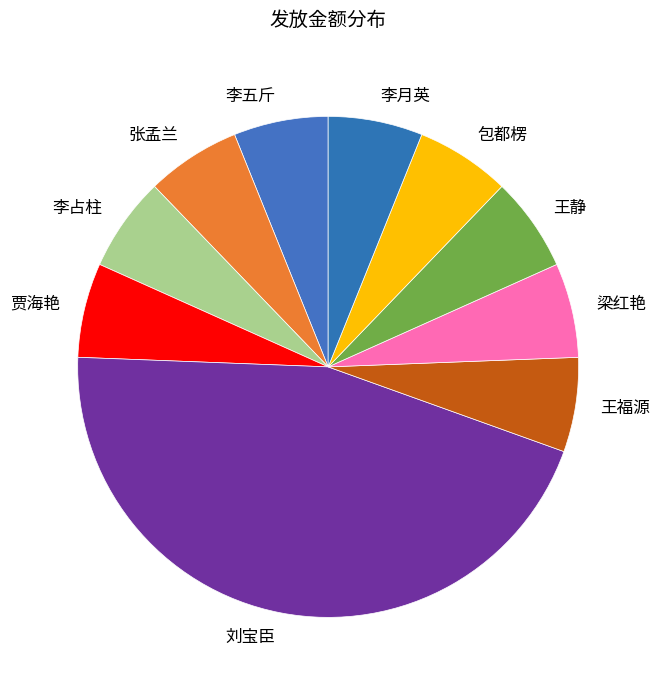

Is there a majority slice in this chart?

No